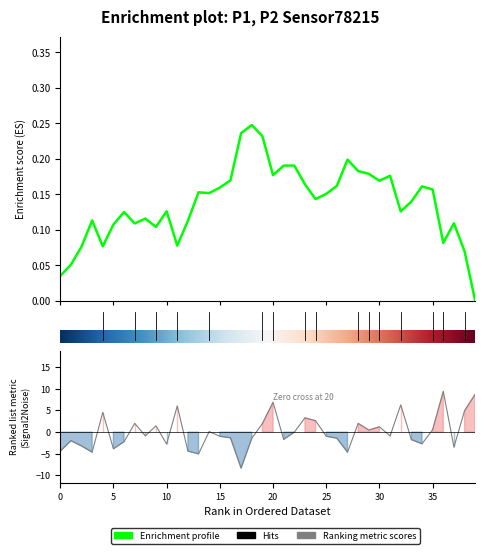

What is the greatest value displayed?

9.4